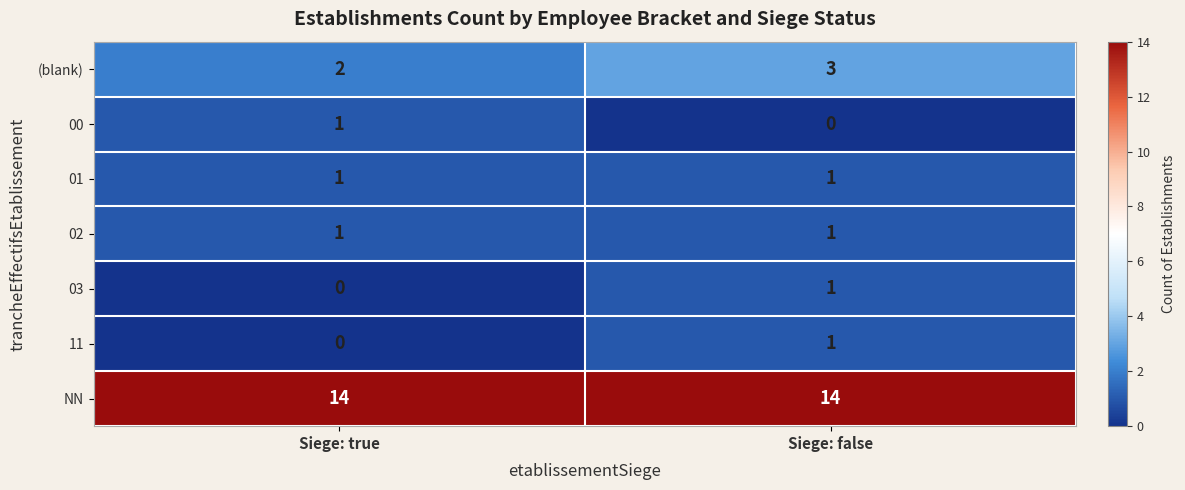

What is the spread (max minus min) of values at Siege: true?

14